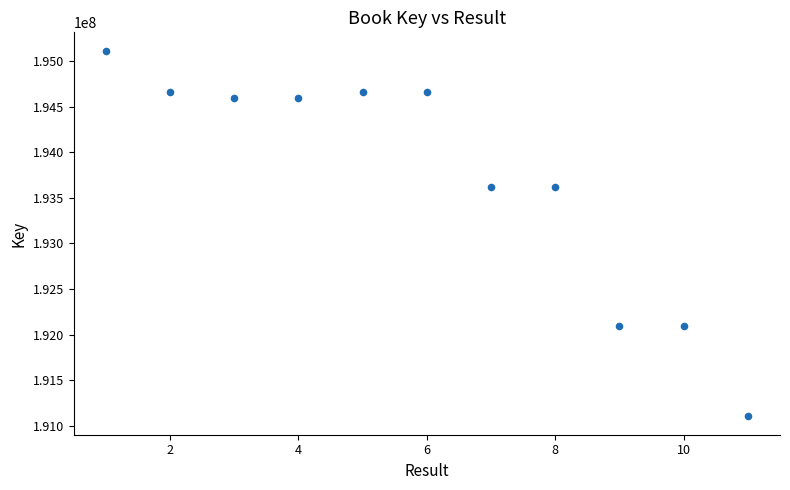

What is the average X value?

6